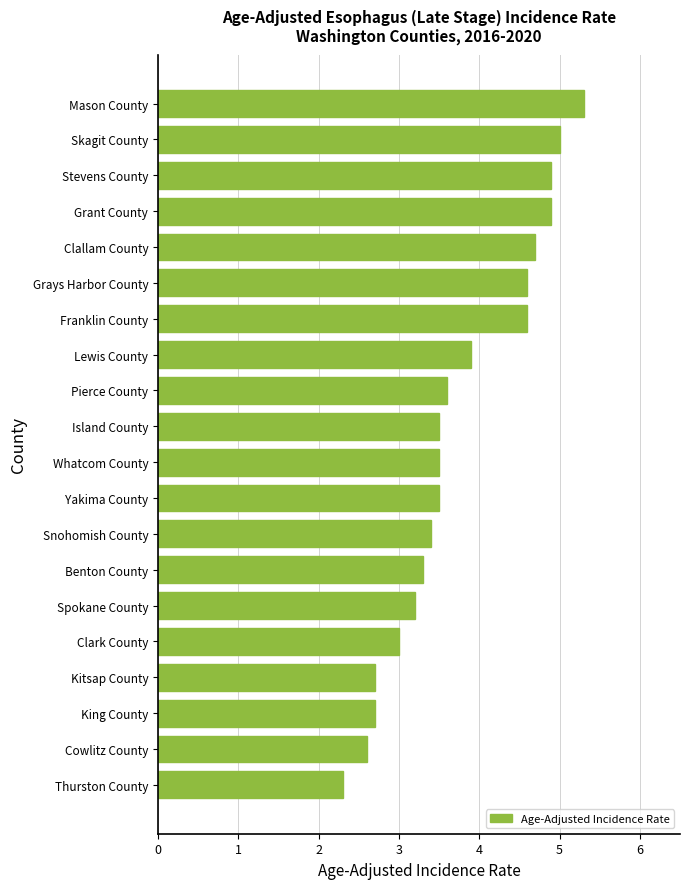

What is the sum of all values?

75.2